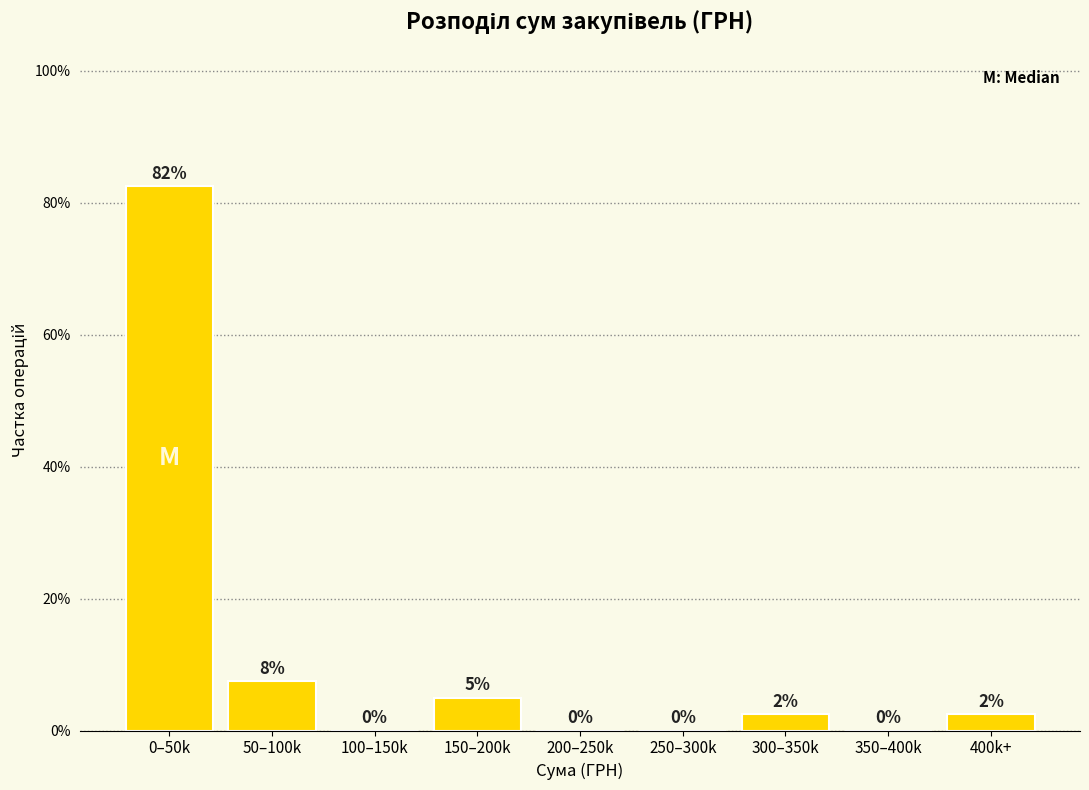

Between 300–350k and 350–400k, which is larger?

300–350k